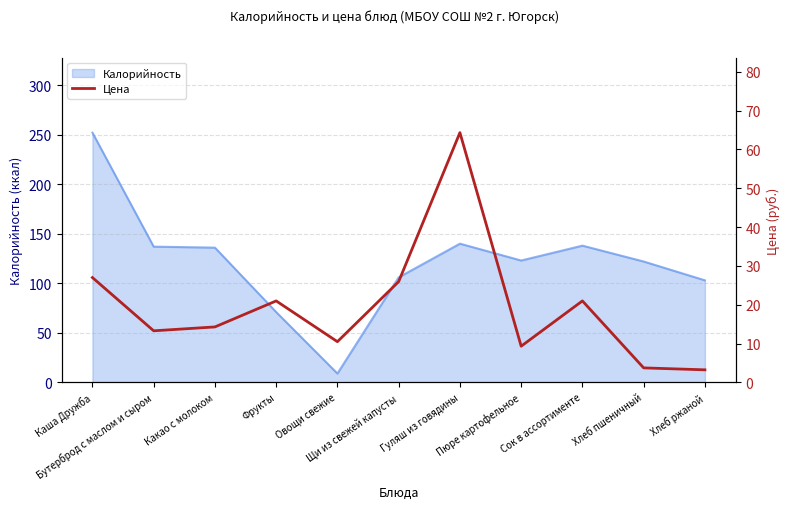

What is the change in value from Фрукты to Хлеб пшеничный?

-17.2